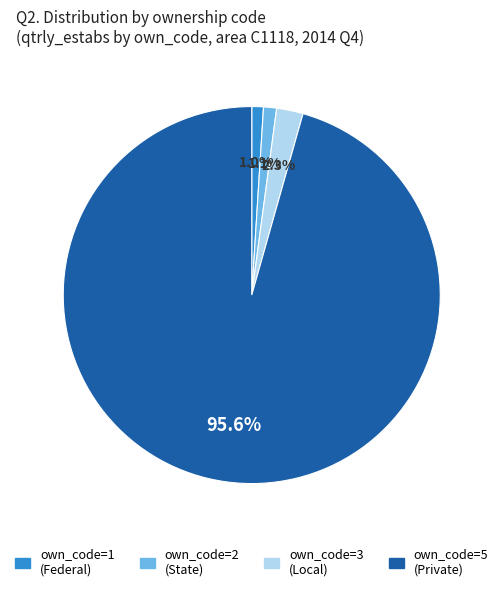

Count the number of slices in the pie.

4